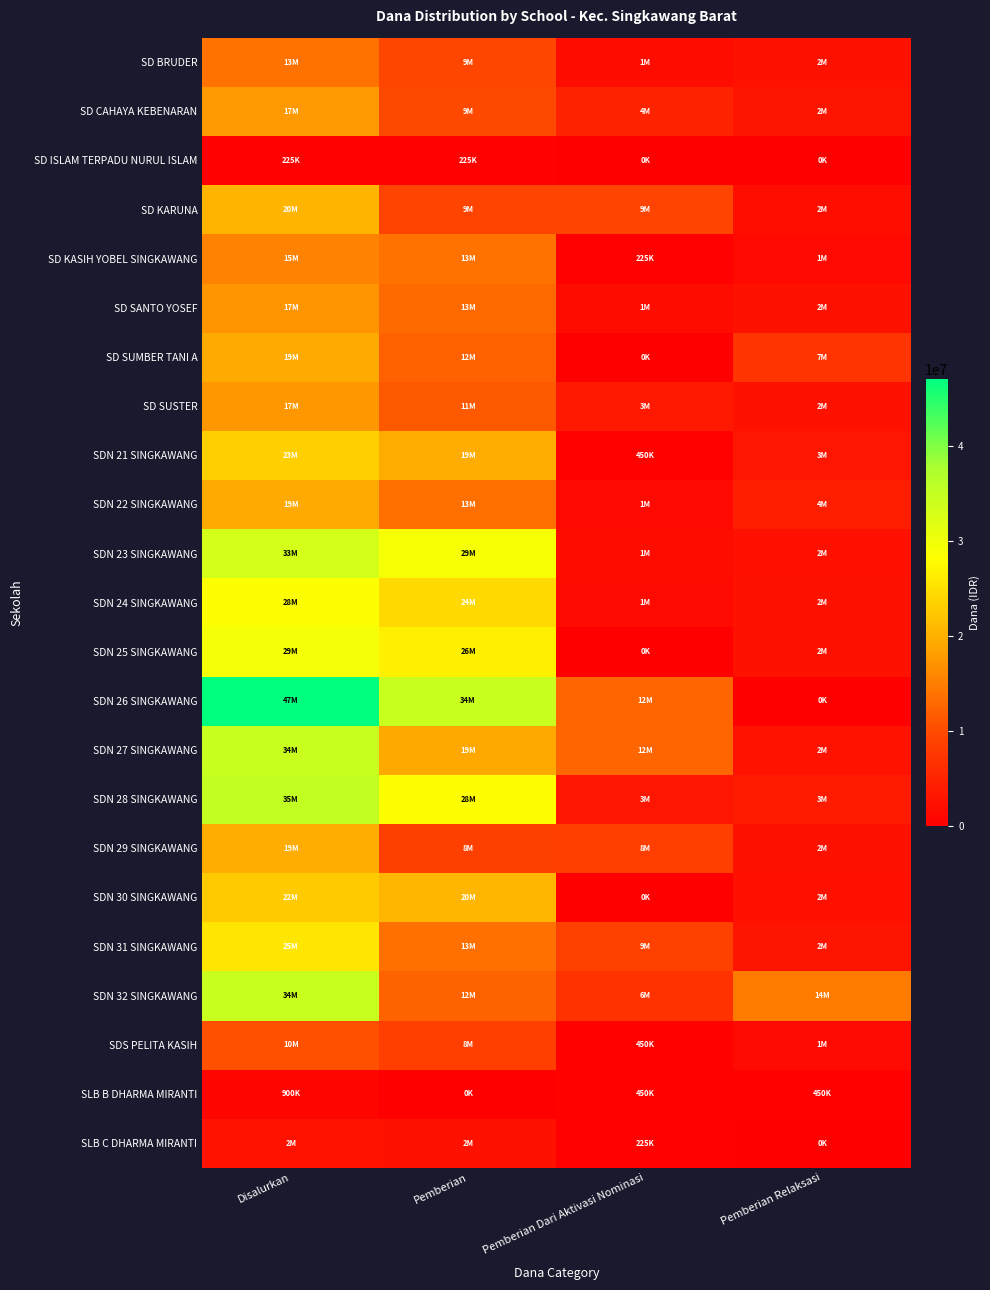

What is the spread (max minus min) of values at Pemberian?

34425000